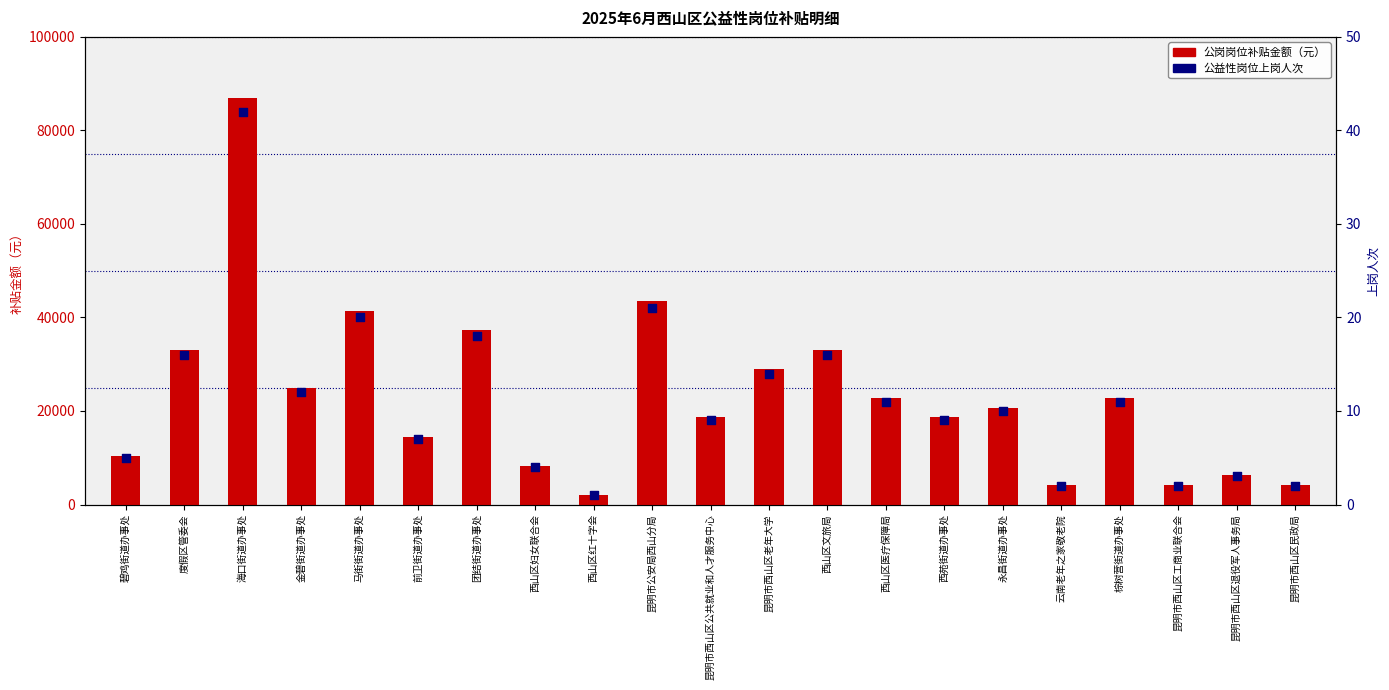

At how many categories does at least one series exceed 115?

21